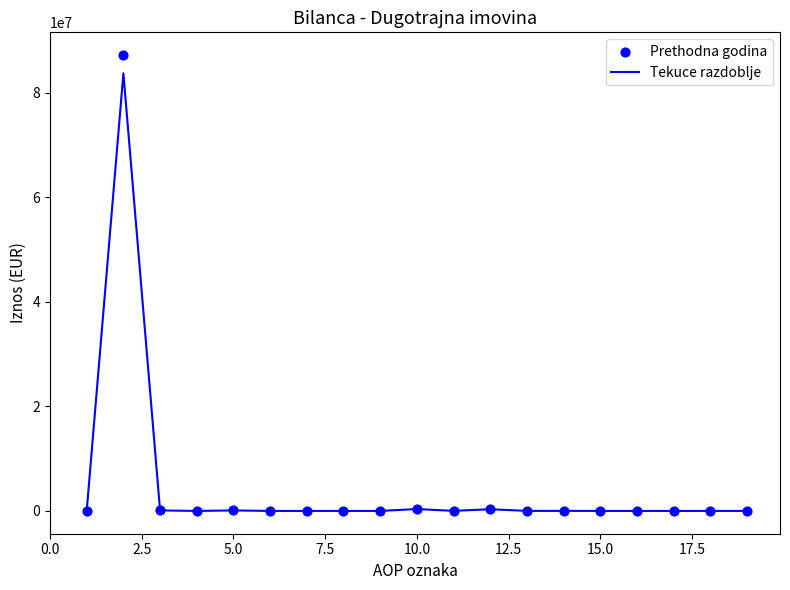

Is the value of Prethodna godina at 20.0 greater than the value of Tekuce razdoblje at 0.0?

No